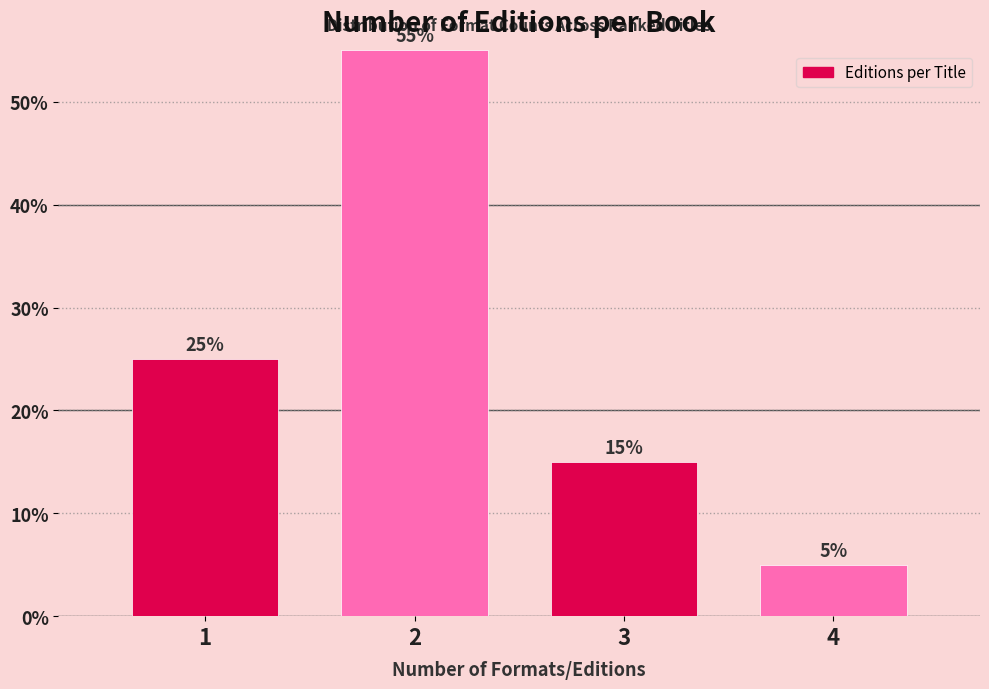

Reading right to left, extract all data points from this chart.

4=5.0	3=15.0	2=55.0	1=25.0